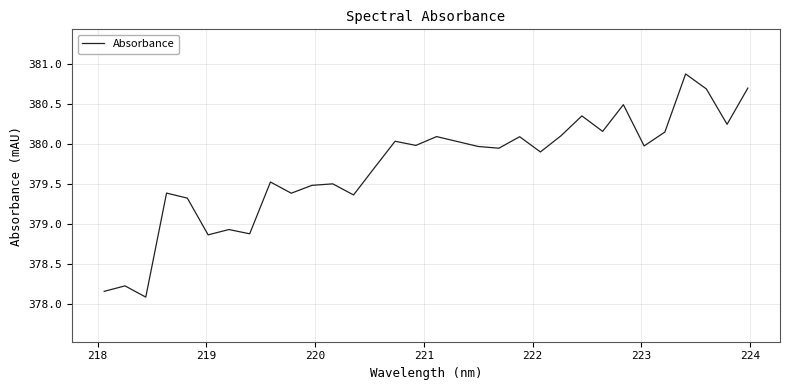

What is the difference between the maximum and minimum values?

2.8